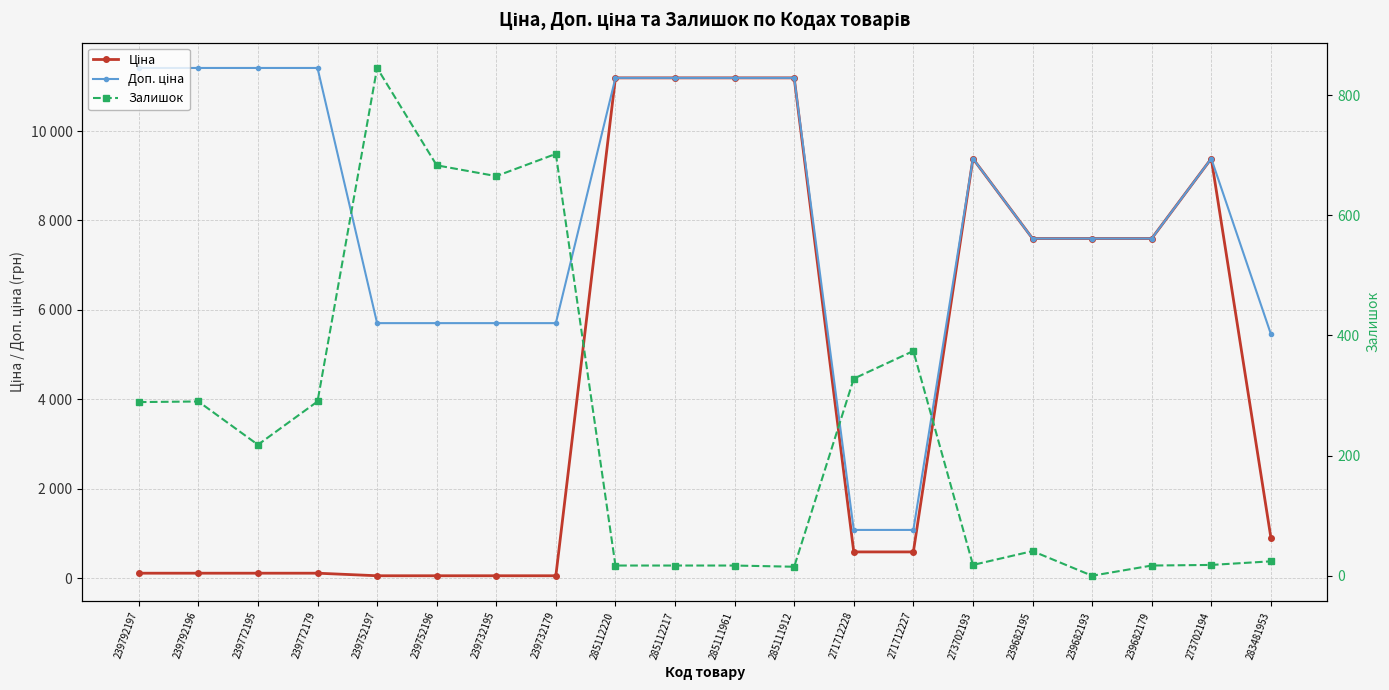

At which category is the sum across all series the highest?

285112220